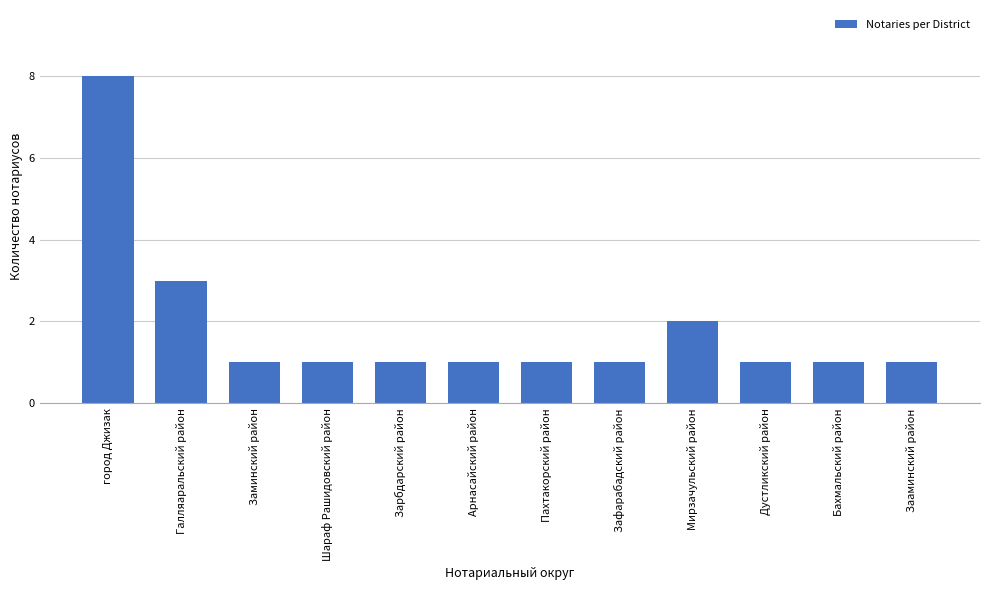

Reading right to left, transcribe all the data shown in this chart.

1	1	1	2	1	1	1	1	1	1	3	8